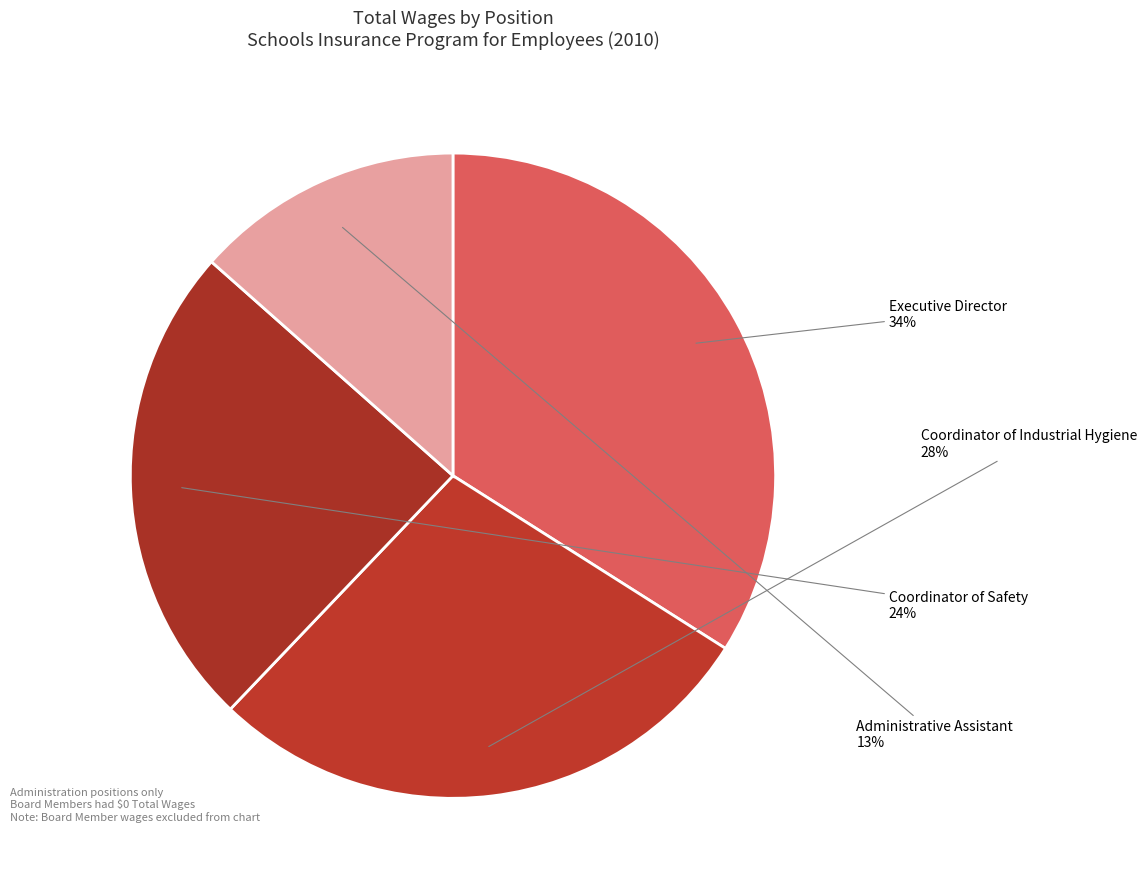

Is it true that Coordinator of Safety is 24% of the pie?

True